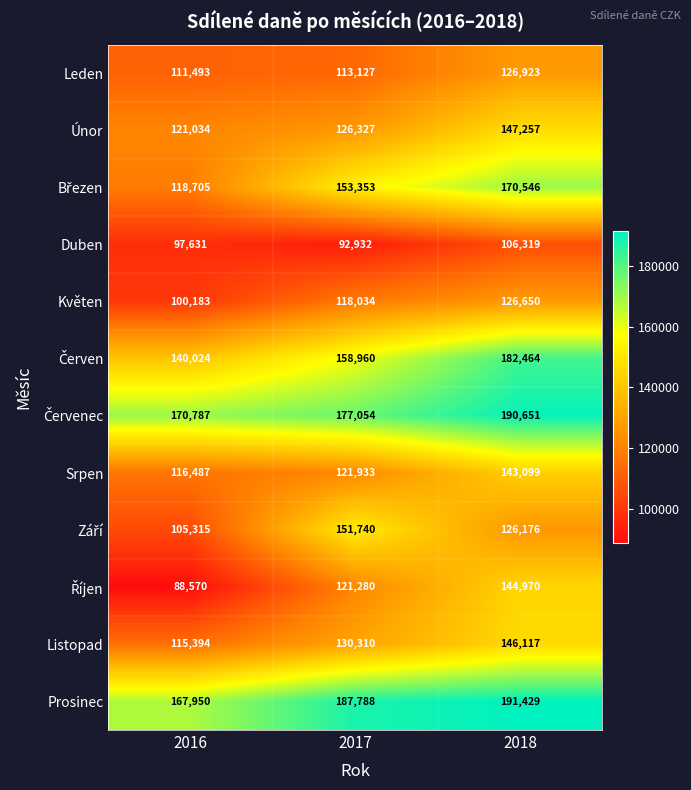

Is it true that Leden equals 189672 at 2017?

False